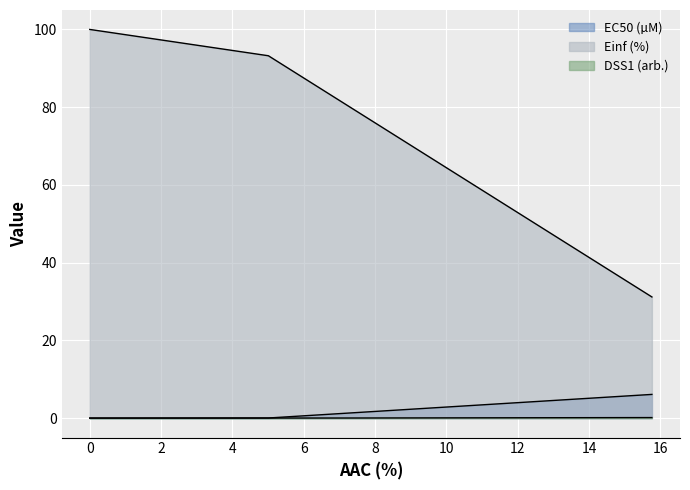

Reading right to left, what are all the values shown in this chart?

EC50 (µM): 15.759=6.1	5.005=0.0	0.0=0.0
Einf (%): 15.759=31.2	5.005=93.2	0.0=100.0
DSS1 (arb.): 15.759=0.1	5.005=0.0	0.0=0.0